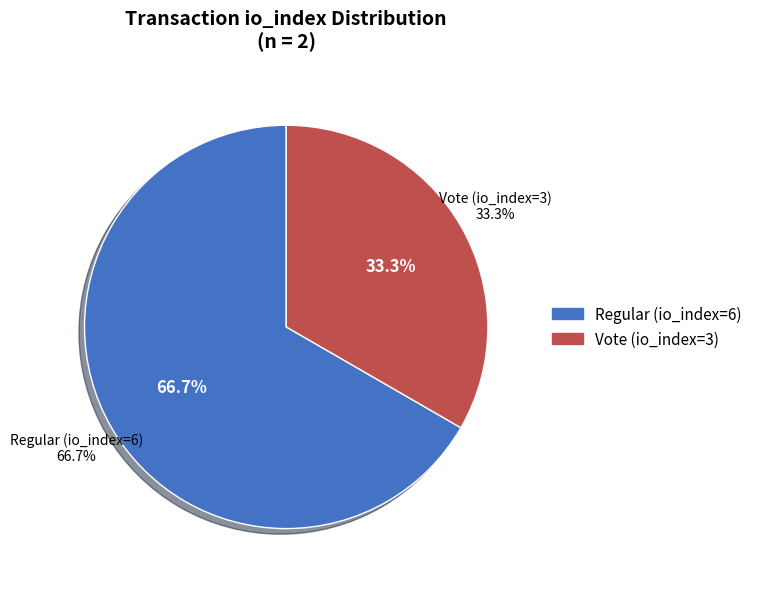

How many segments does this pie chart have?

2